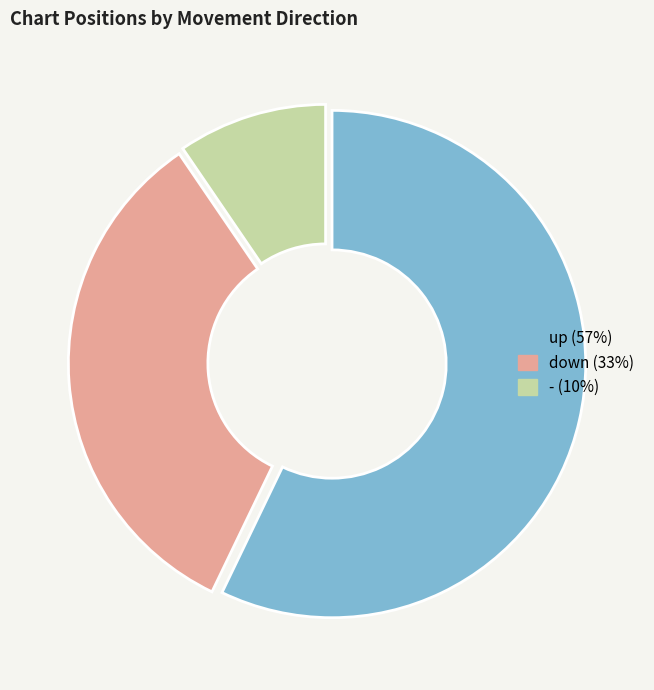

The down slice represents 33% of the pie. True or false?

True